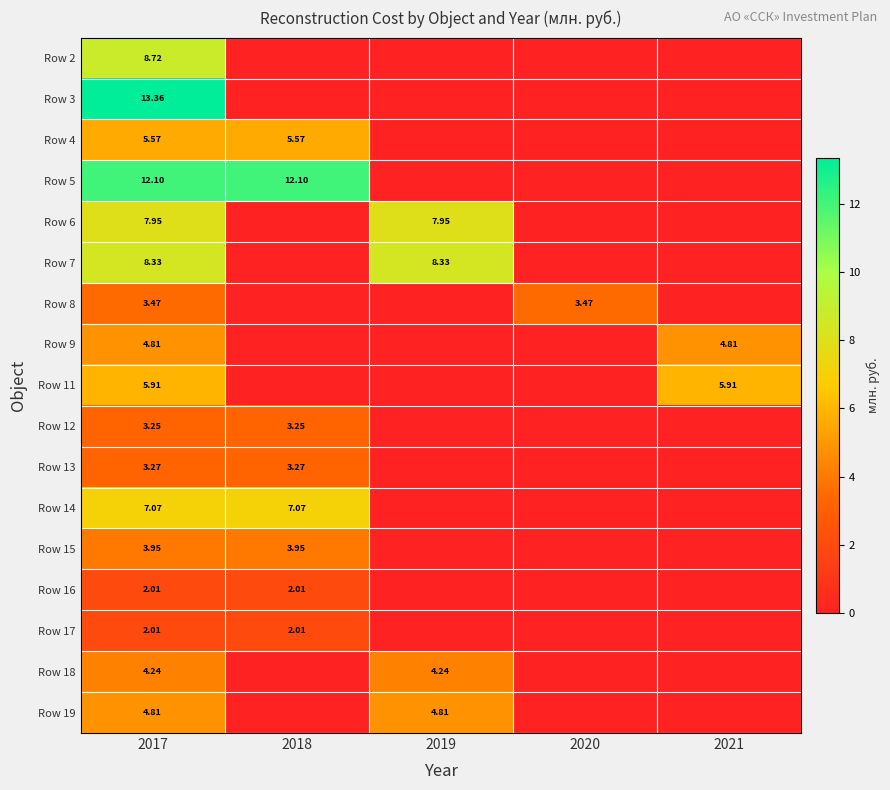

Rank the series by their maximum value, from lowest to highest.

Row 16, Row 17, Row 12, Row 13, Row 8, Row 15, Row 18, Row 9, Row 19, Row 4, Row 11, Row 14, Row 6, Row 7, Row 2, Row 5, Row 3